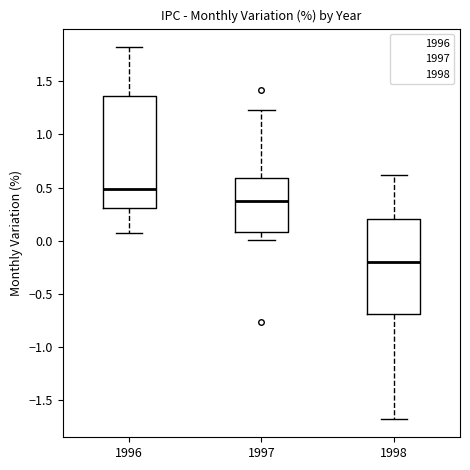

Reading left to right, read every box against the y-axis: the position of its median line, the range the box covers, and the ends of its whiskers. The values are not printed on the chart, so give them approximately, as read against the axis.

1996: median 0.50, box 0.30 to 1.35, whiskers 0.05 to 1.80
1997: median 0.35, box 0.10 to 0.60, whiskers 0.00 to 1.25
1998: median -0.20, box -0.70 to 0.20, whiskers -1.65 to 0.60